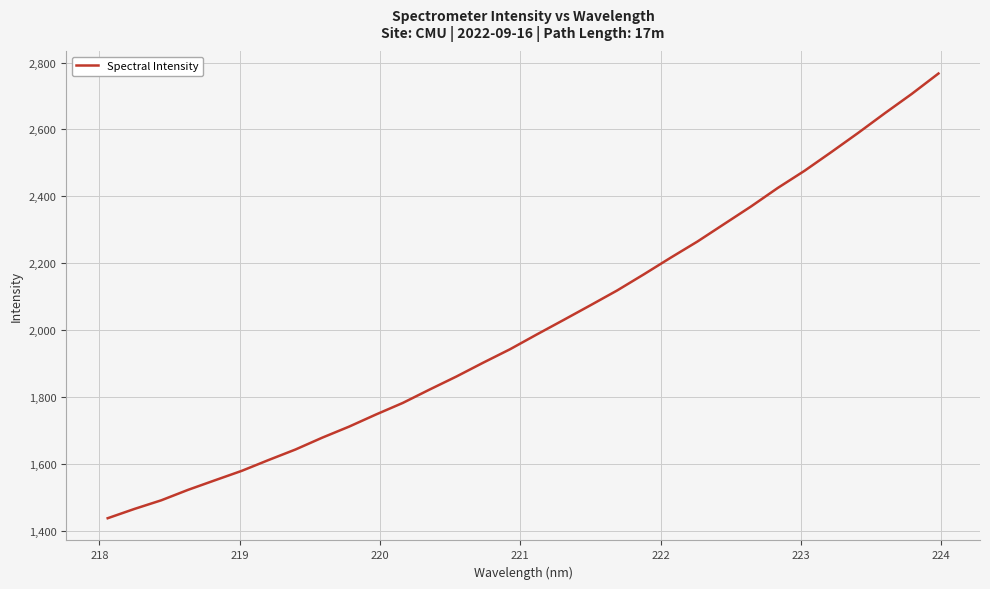

What is the minimum value shown in the chart?

1437.5